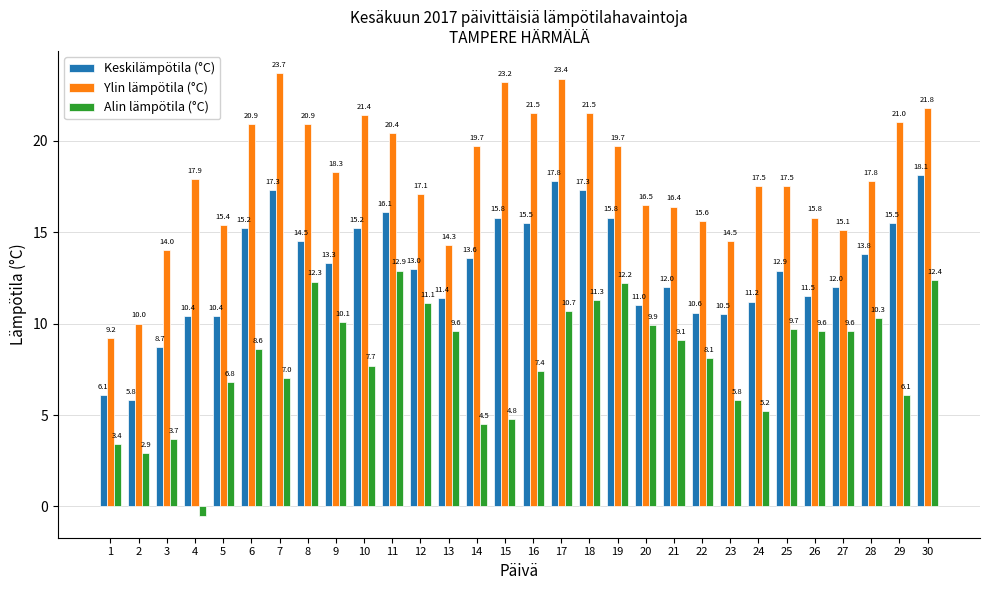

How many positive values does the Alin lämpötila (°C) series have?

29